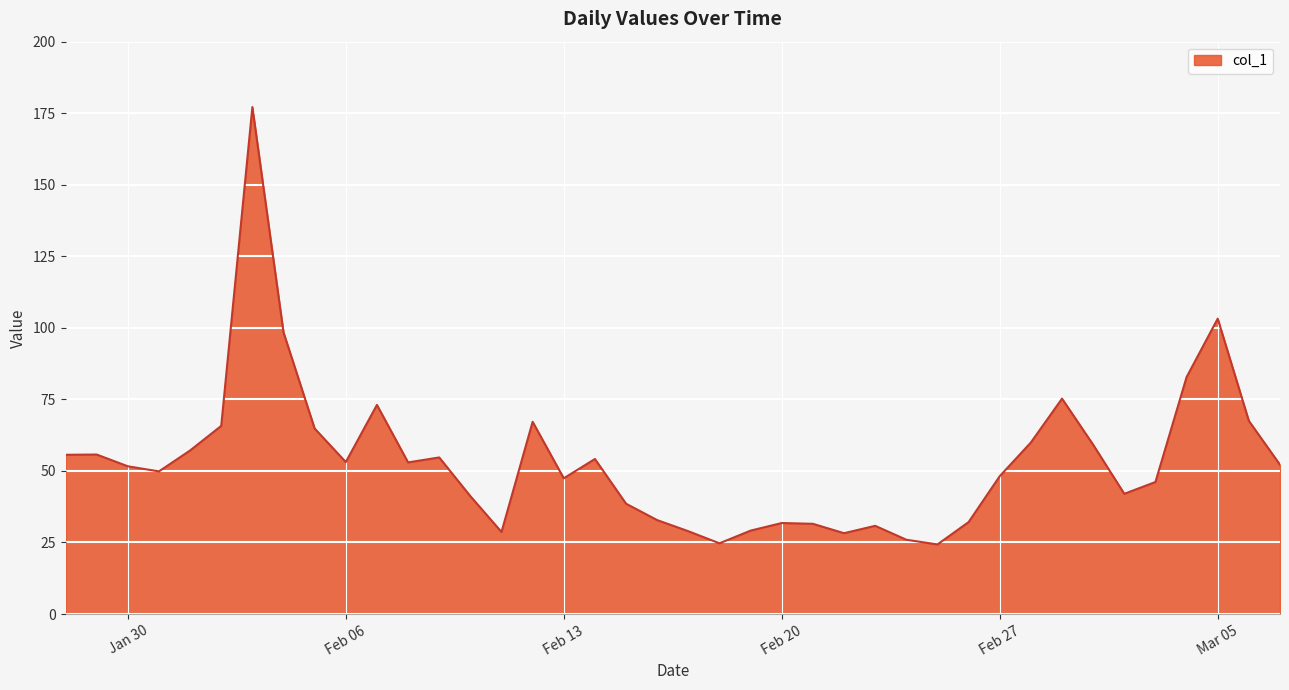

What is the difference between the maximum and minimum values?

152.8